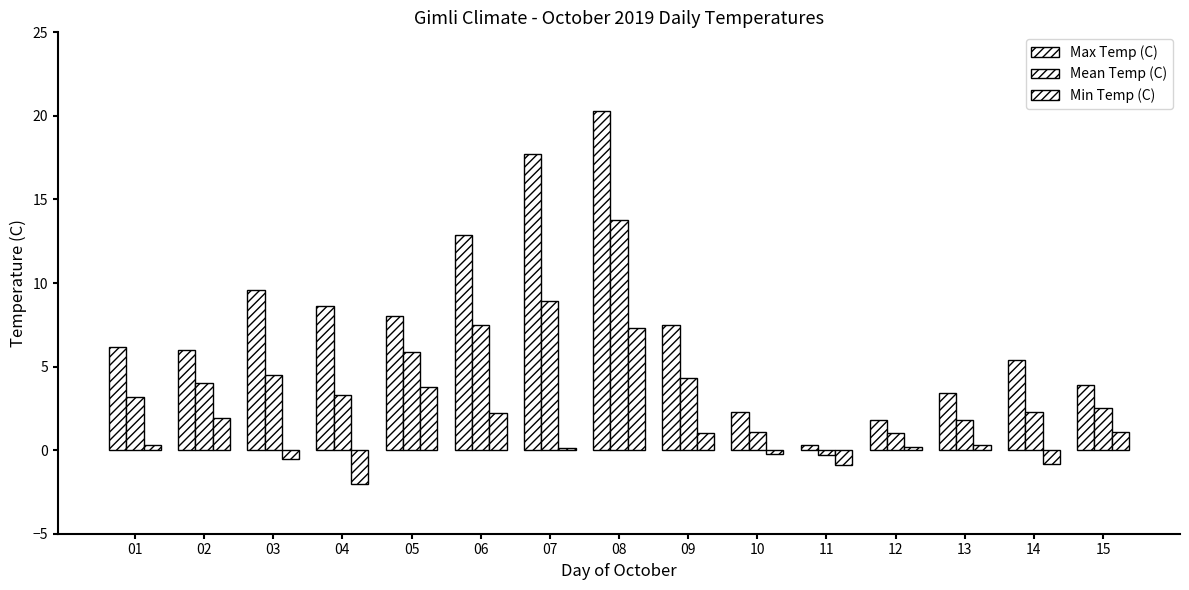

Rank the categories by Max Temp (C) value from highest to lowest.

08, 07, 06, 03, 04, 05, 09, 01, 02, 14, 15, 13, 10, 12, 11